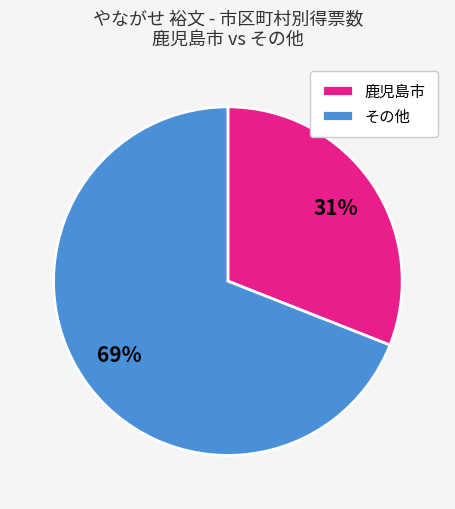

Is the sum of 鹿児島市 and その他 greater than half?

Yes